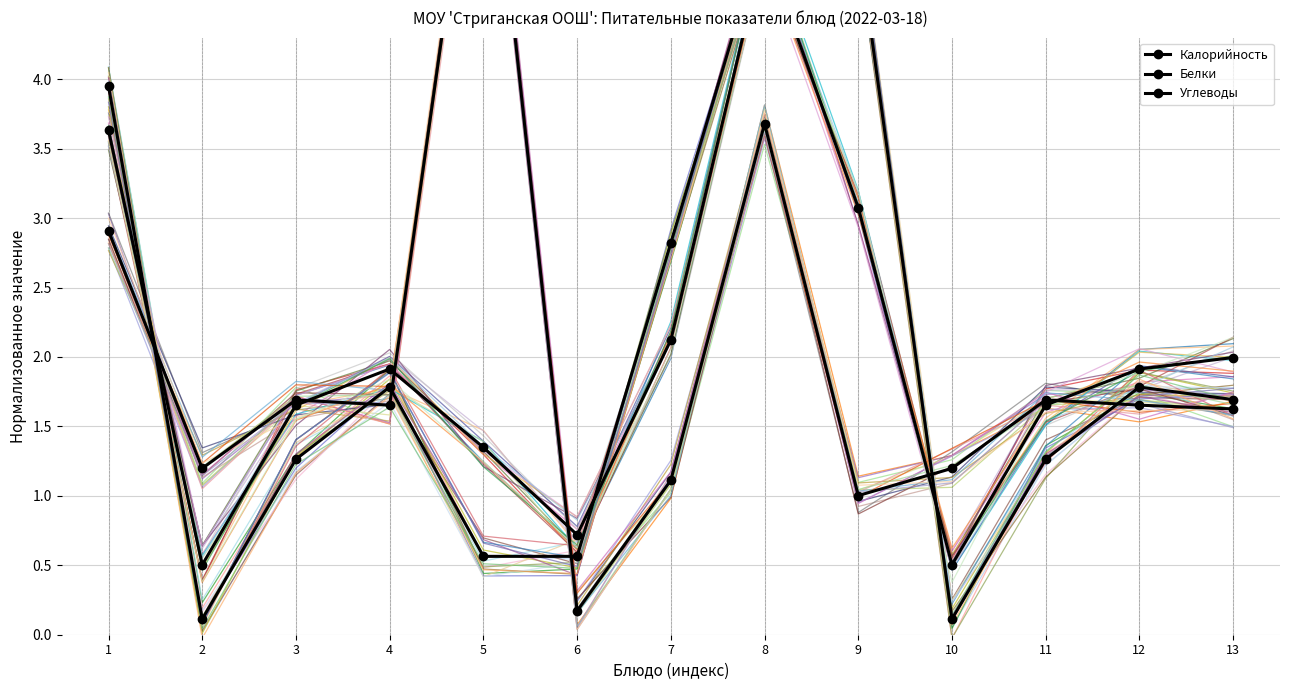

How many data points does each series have?

13